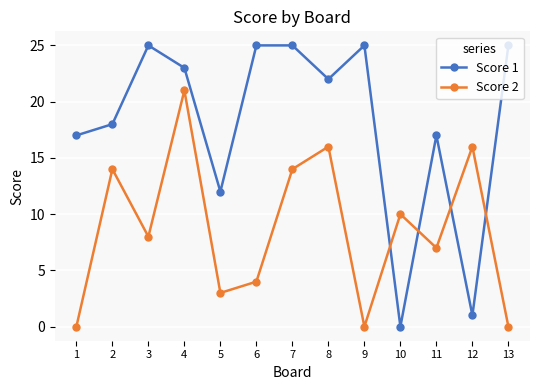

At which category does Score 1 reach its first local valley?

5